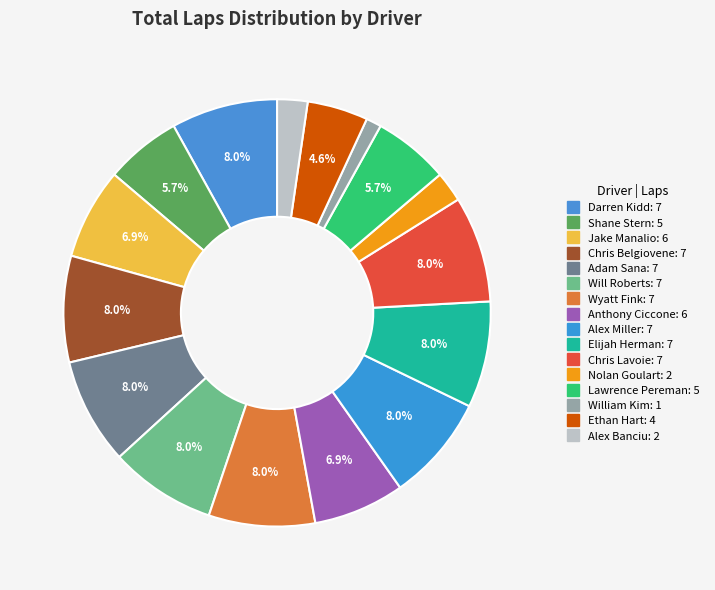

How many slices are in this pie chart?

16